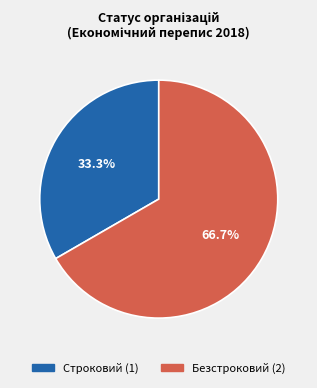

Rank the categories by value from highest to lowest.

Безстроковий, Строковий